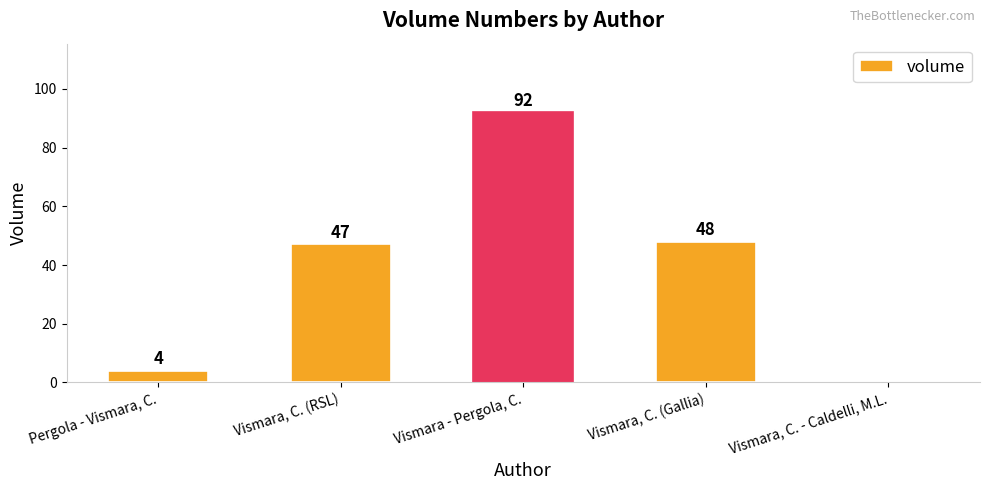

What value does the data have at Vismara, C. (RSL), to the nearest 5?

45